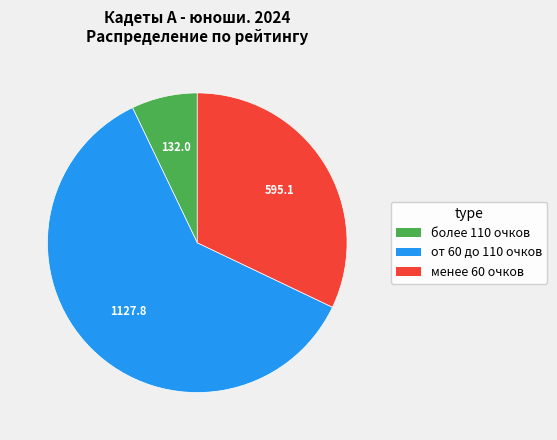

Is there a majority slice in this chart?

Yes